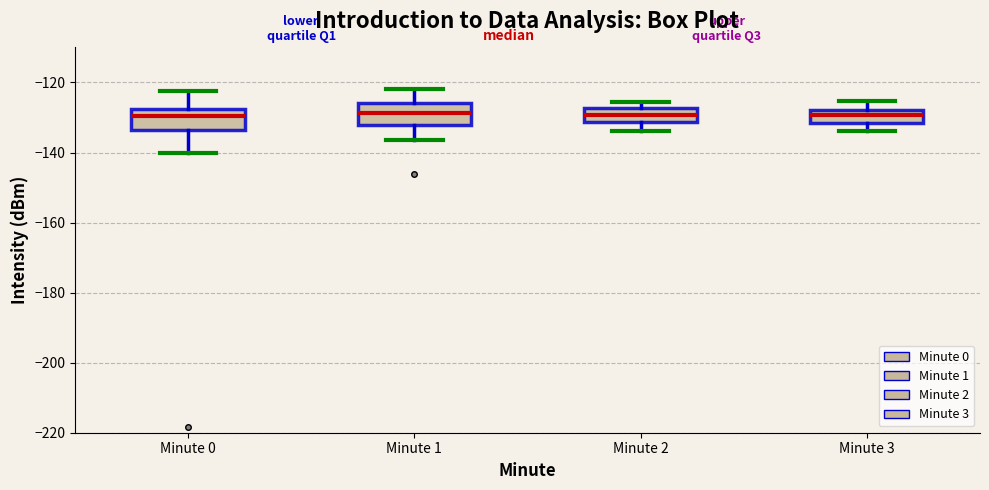

Where does the lower whisker of the box for Minute 3 end on the y-axis? The values are not printed on the chart, so give them approximately, as read against the axis.

-134